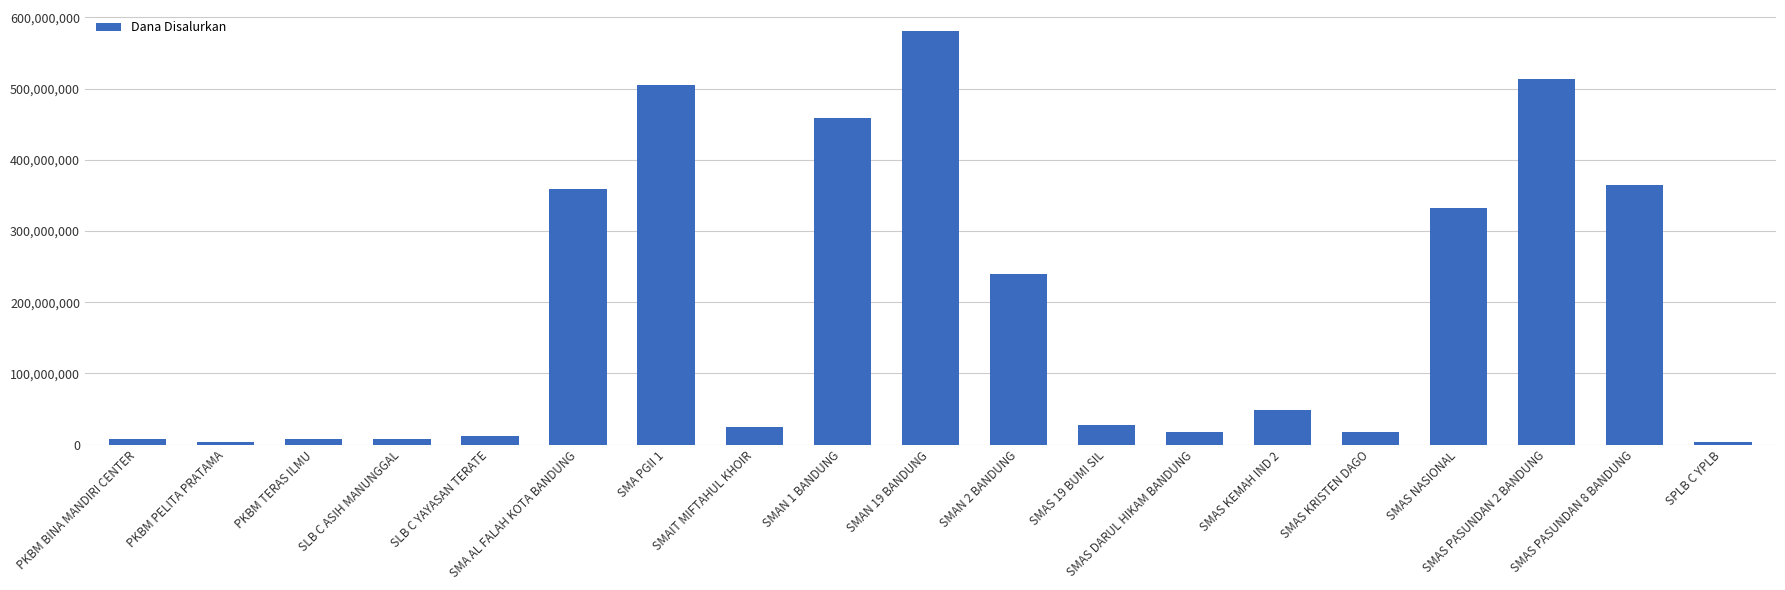

At which label is the value closest to 292500000?

SMAS NASIONAL